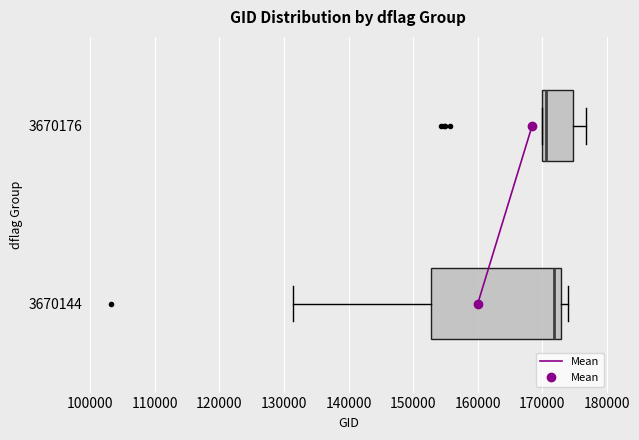

Which box is the widest, from its left edge to its right edge?

3670144